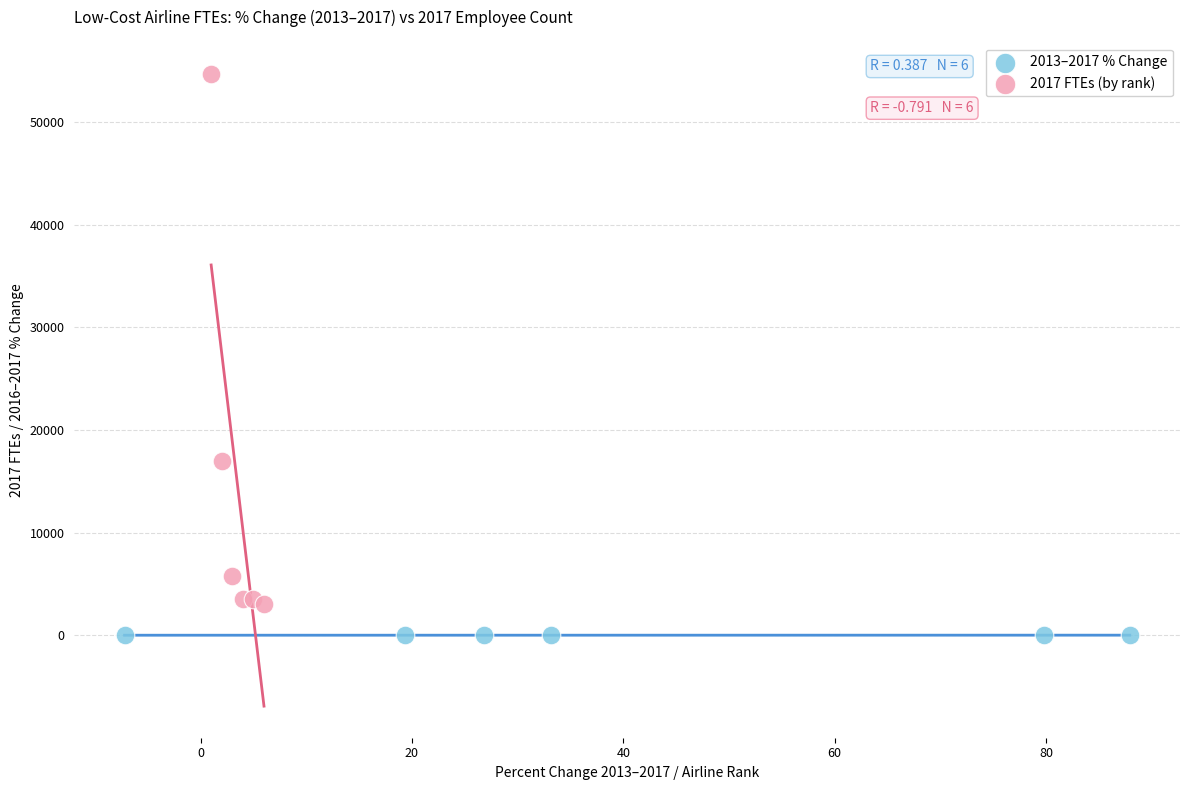

Which series reaches the minimum Y coordinate?

2013–2017 % Change